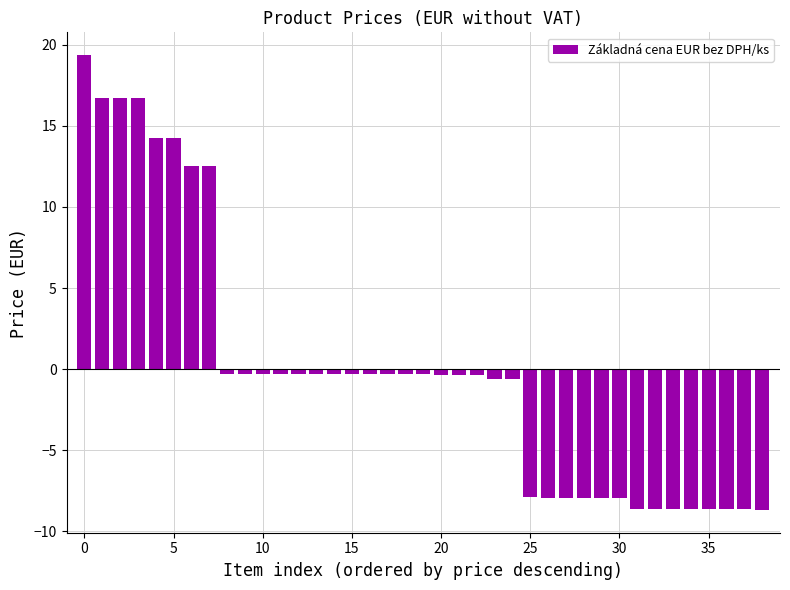

Does the chart contain any negative values?

Yes